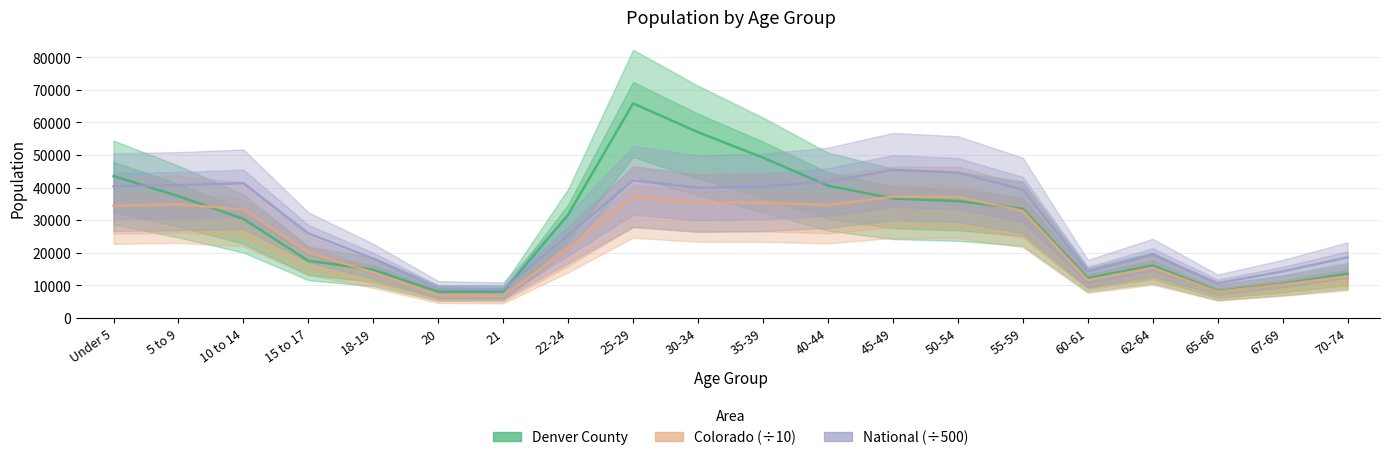

Reading left to right, what are all the values shown in this chart?

Denver County: 43515.0	37371.0	30365.0	17515.0	14760.0	7999.0	8041.0	31648.0	65841.0	56989.0	49183.0	40580.0	36646.0	35830.0	33497.0	12178.0	16068.0	8216.0	10457.0	13480.0
Colorado (÷10): 34396.0	34860.3	33265.4	20039.2	13908.3	6943.7	6738.5	21179.3	37245.9	35381.9	35360.5	34603.9	37163.5	37106.3	32836.4	11565.4	15362.6	8015.3	10233.9	12746.8
National (÷500): 40402.7	40697.3	41354.4	25908.5	18172.2	9038.3	8708.6	25425.2	42203.7	39924.2	40359.3	41781.9	45417.2	44596.2	39329.6	14227.5	19408.4	10639.8	14230.7	18556.3